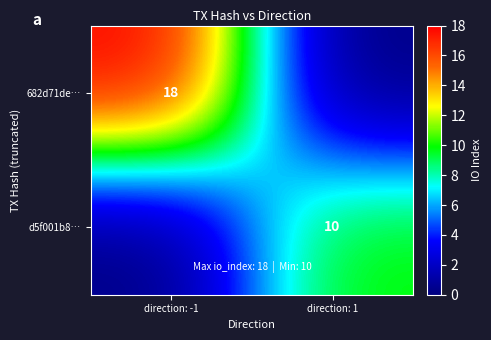

The d5f001b8… series shows 10 at direction: 1. True or false?

True